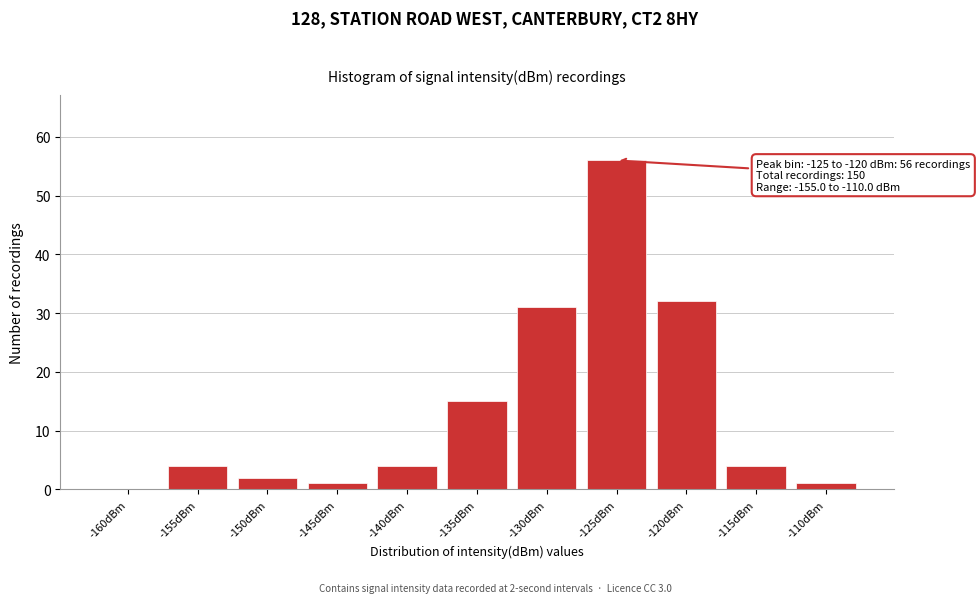

Reading right to left, what are all the values shown in this chart?

-110dBm=1	-115dBm=4	-120dBm=32	-125dBm=56	-130dBm=31	-135dBm=15	-140dBm=4	-145dBm=1	-150dBm=2	-155dBm=4	-160dBm=0